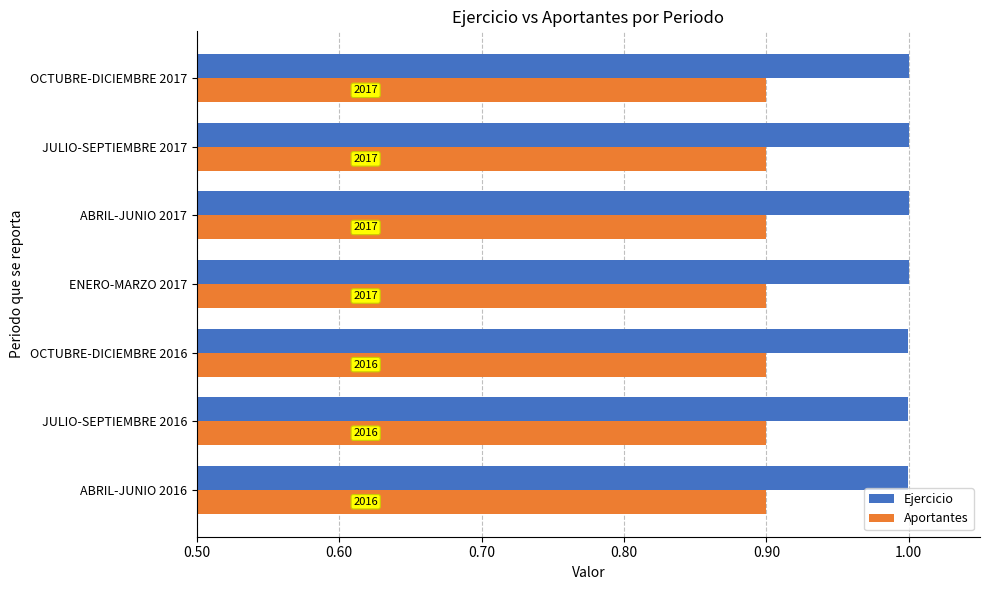

Rank the series by their average value, from highest to lowest.

Ejercicio, Aportantes